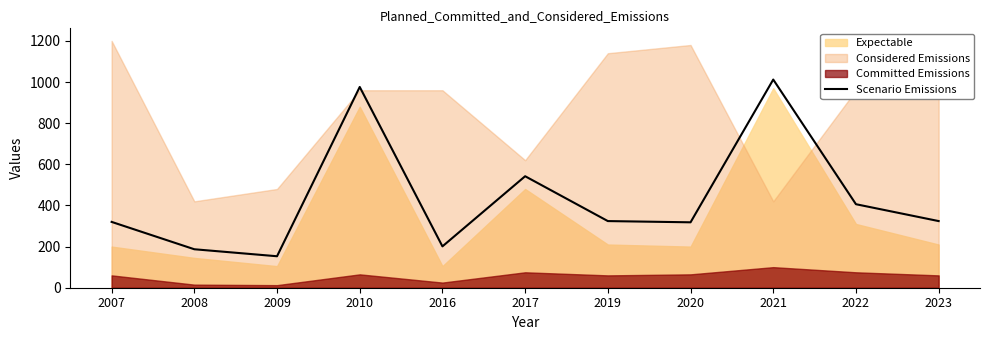

What is the average value?

433